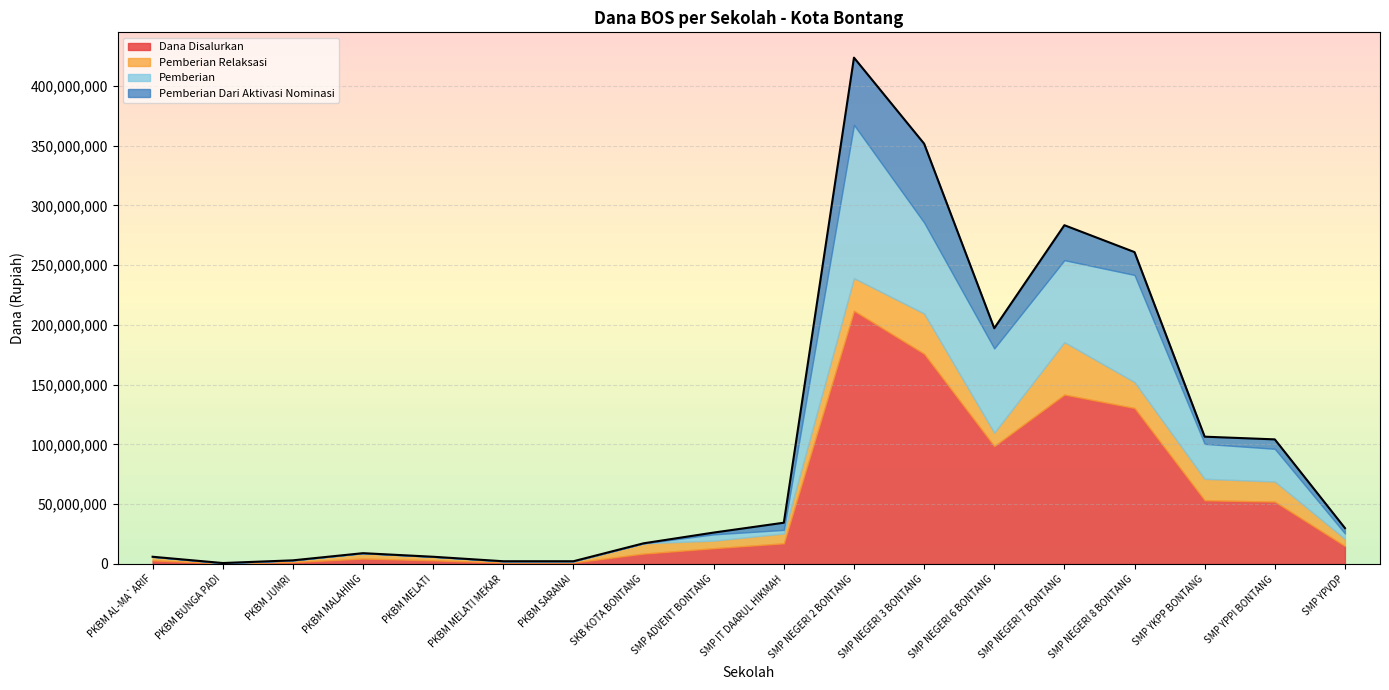

Between PKBM MELATI MEKAR and SMP NEGERI 7 BONTANG, which is larger?

SMP NEGERI 7 BONTANG